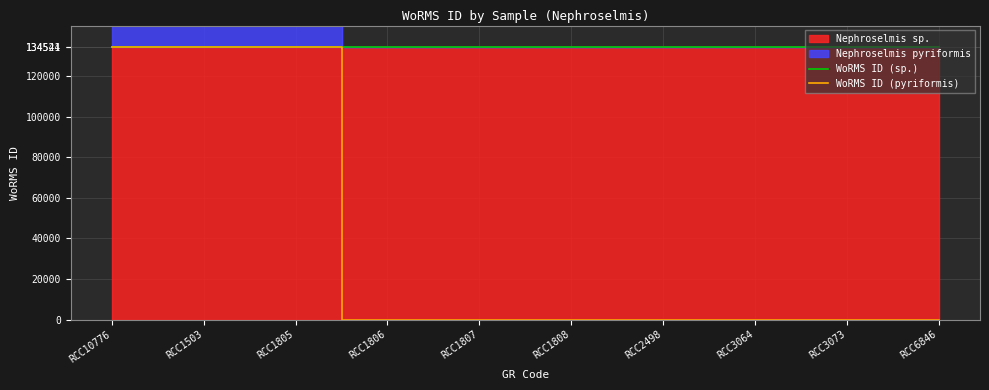

At which category is the sum across all series the highest?

RCC10776